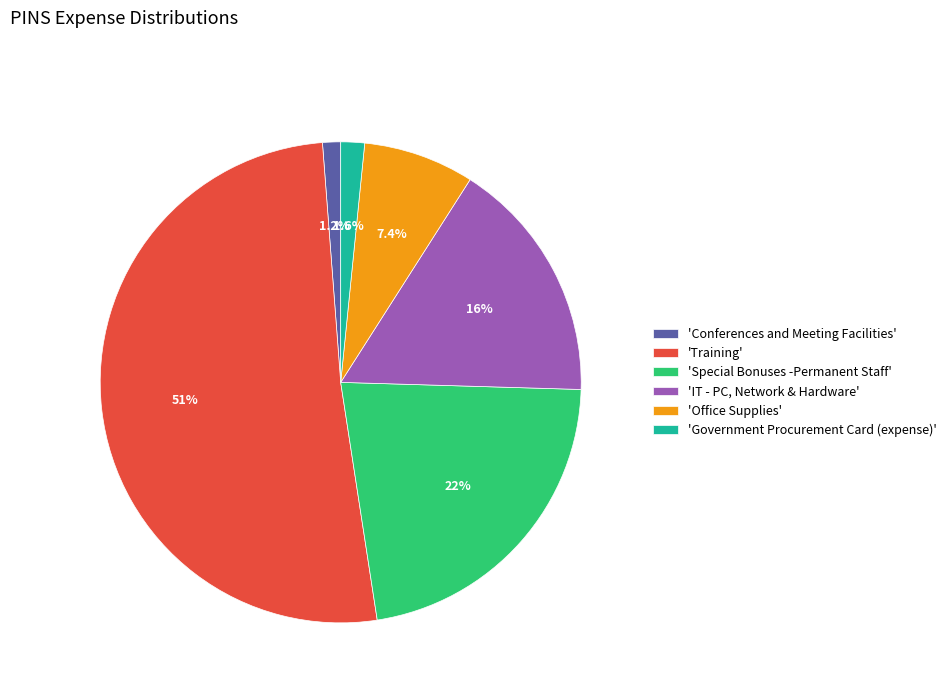

Which category accounts for the majority?

'Training'